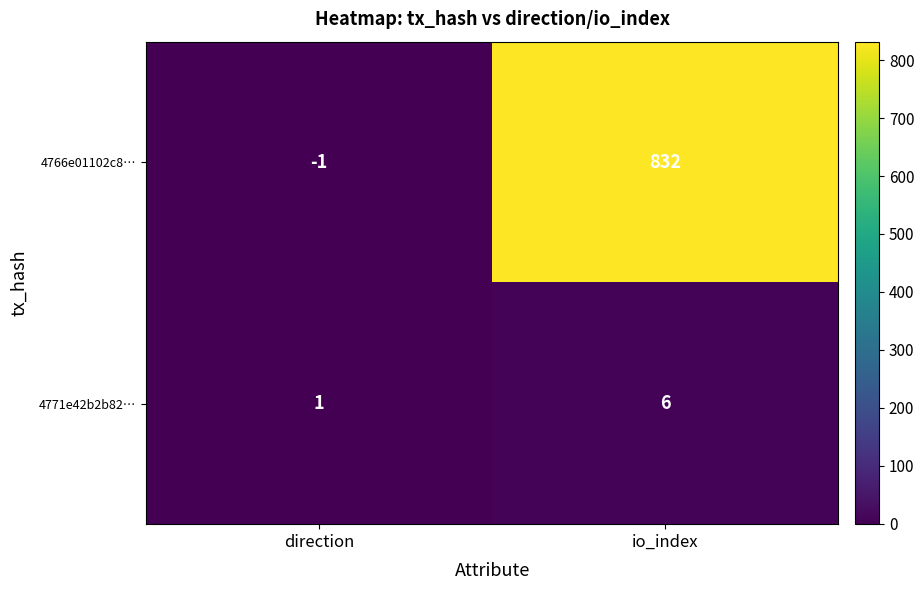

Which series has the largest range (max minus min)?

4766e01102c8…